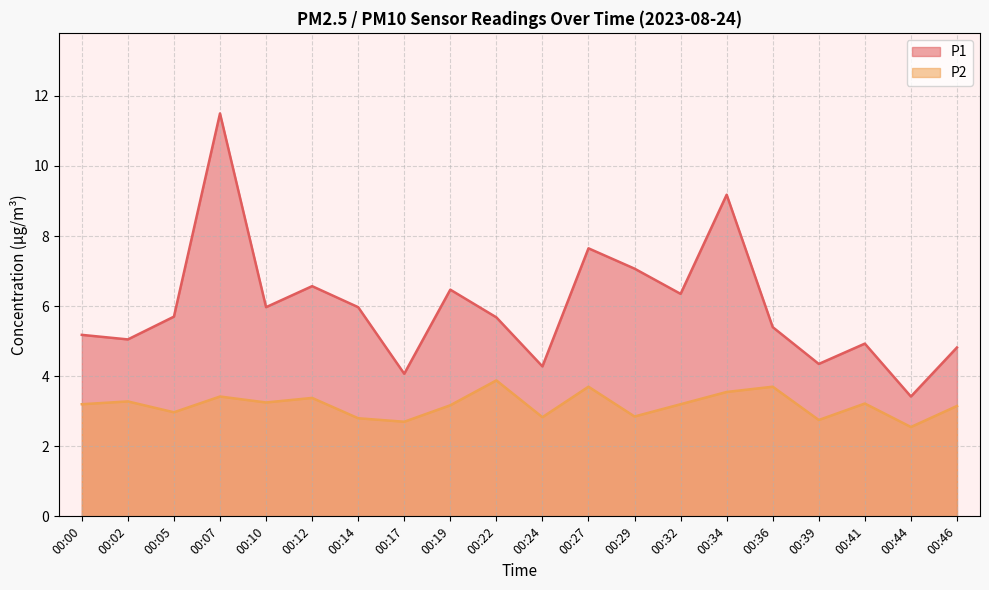

True or false: P2 and P1 intersect in this chart.

False